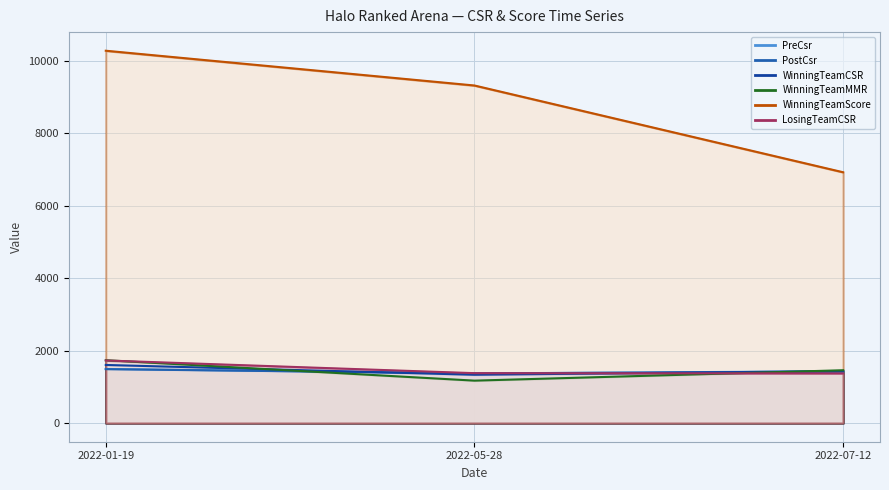

At which category is the sum across all series the highest?

2022-01-19